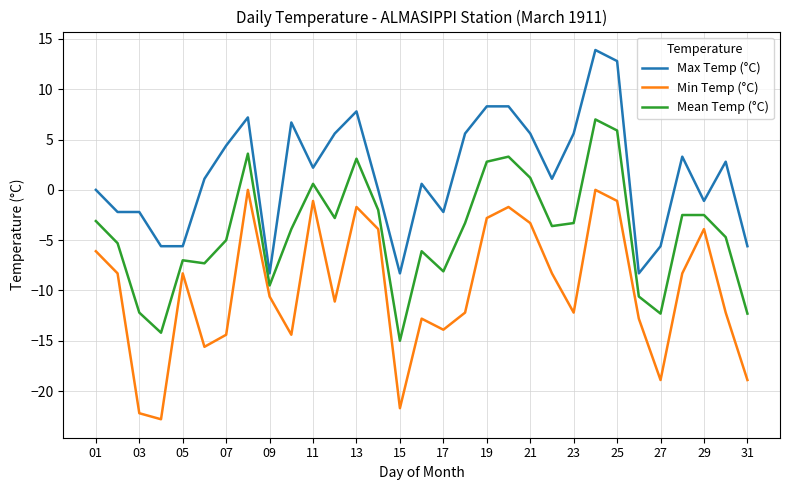

Rank the series by their maximum value, from highest to lowest.

Max Temp (°C), Mean Temp (°C), Min Temp (°C)